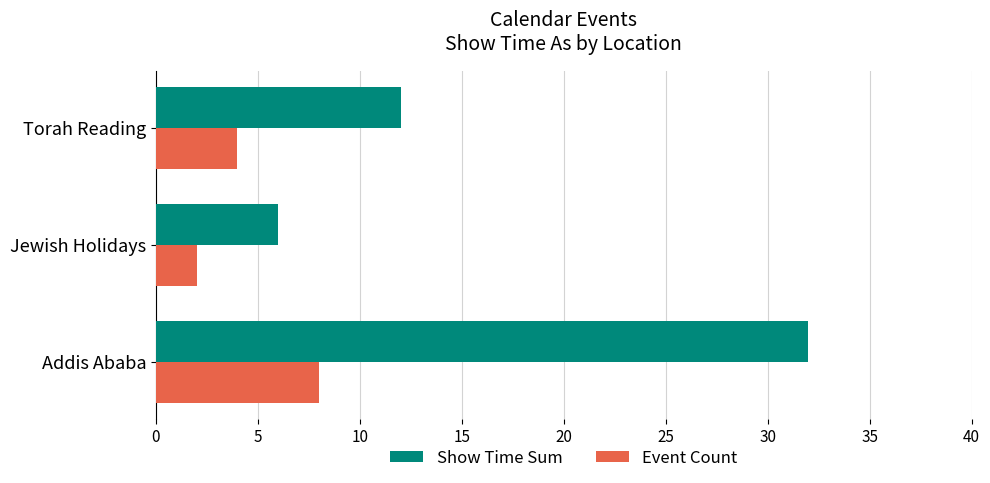

Which series has the widest spread of values?

Show Time Sum